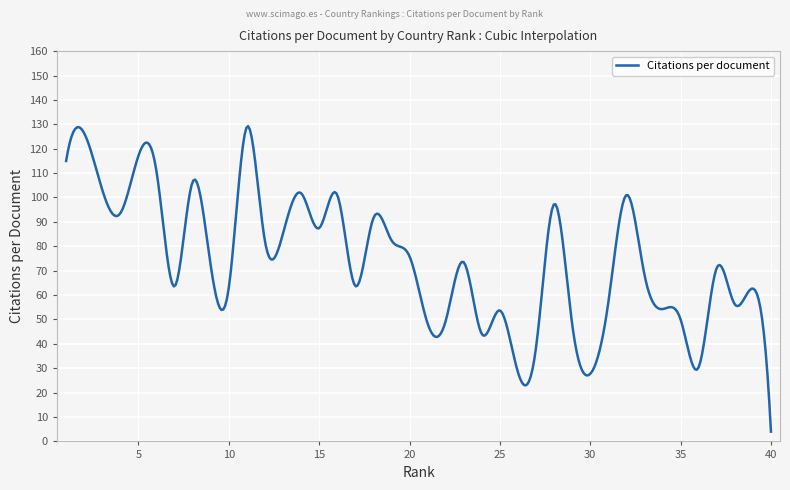

What is the difference between the maximum and minimum values?

125.2